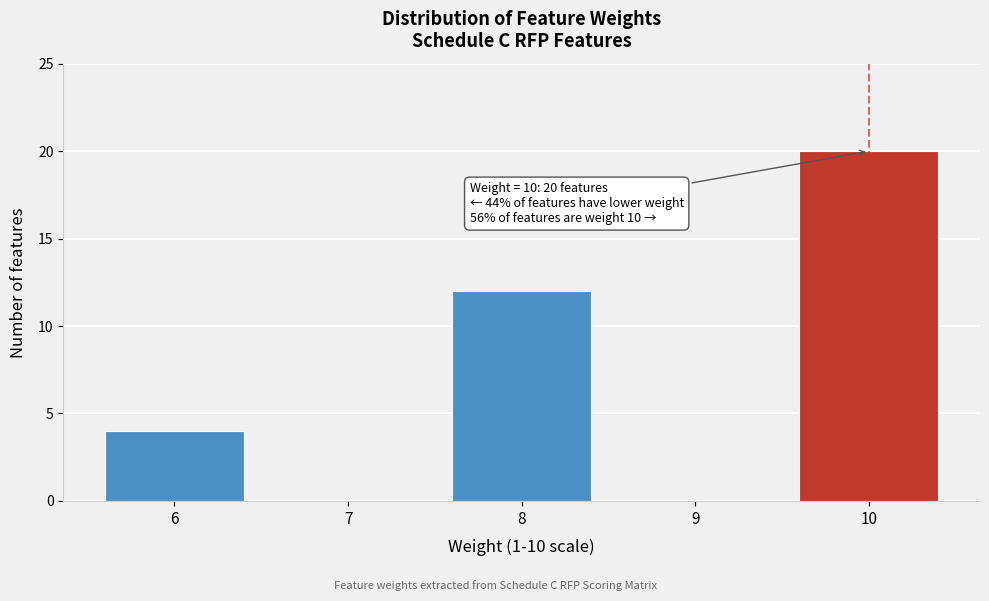

Reading right to left, what are all the values shown in this chart?

10=20	9=0	8=12	7=0	6=4